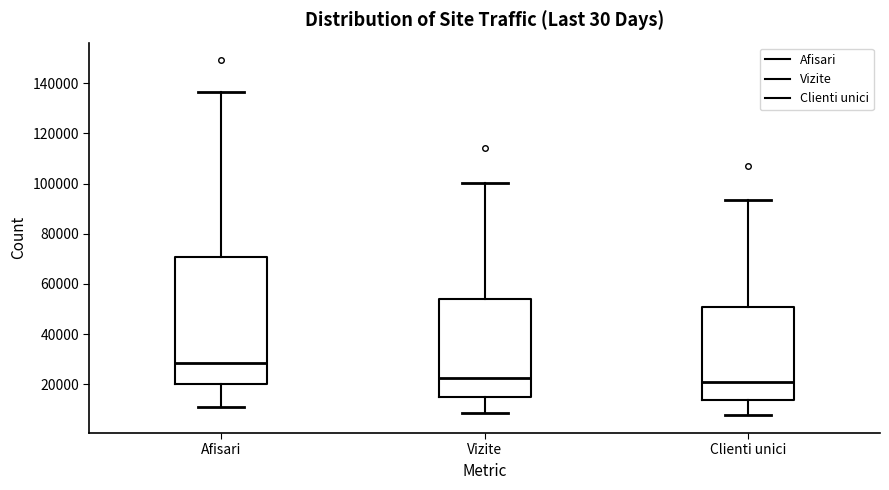

Which box is the tallest, from its lower edge to its upper edge?

Afisari